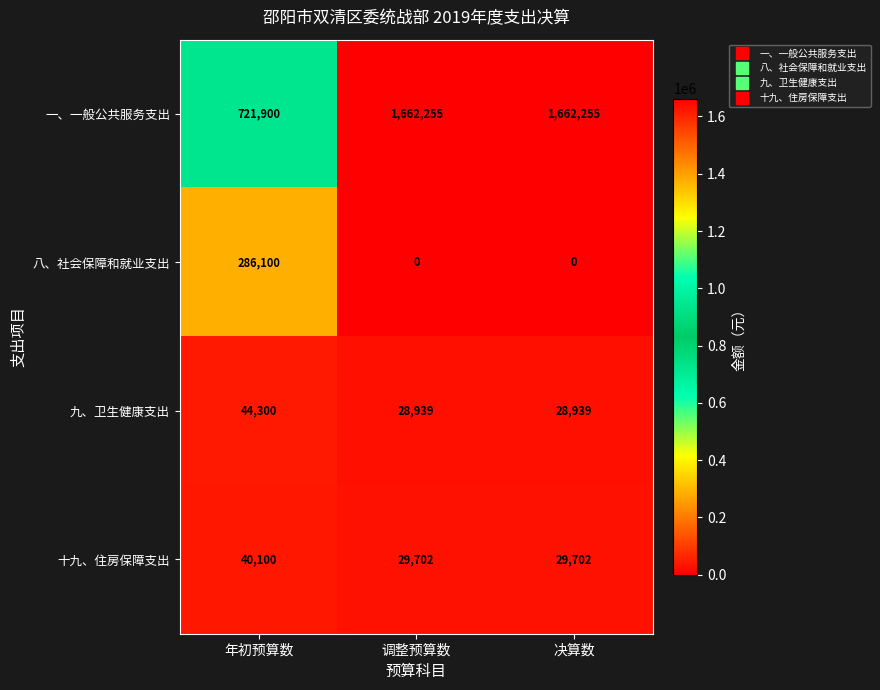

What is the spread (max minus min) of values at 调整预算数?

1662255